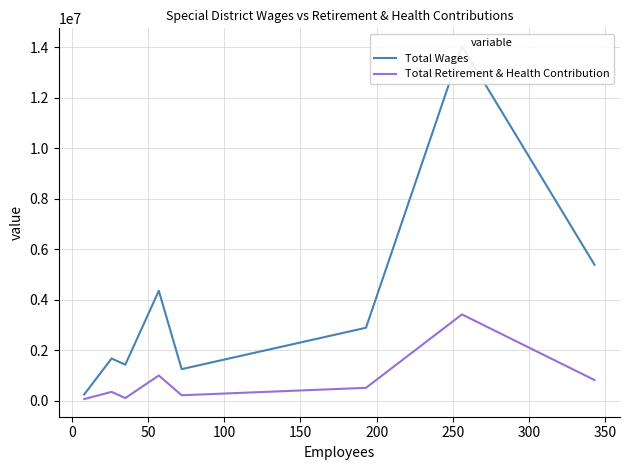

Which series changed the most between 100 and 250?

Total Wages